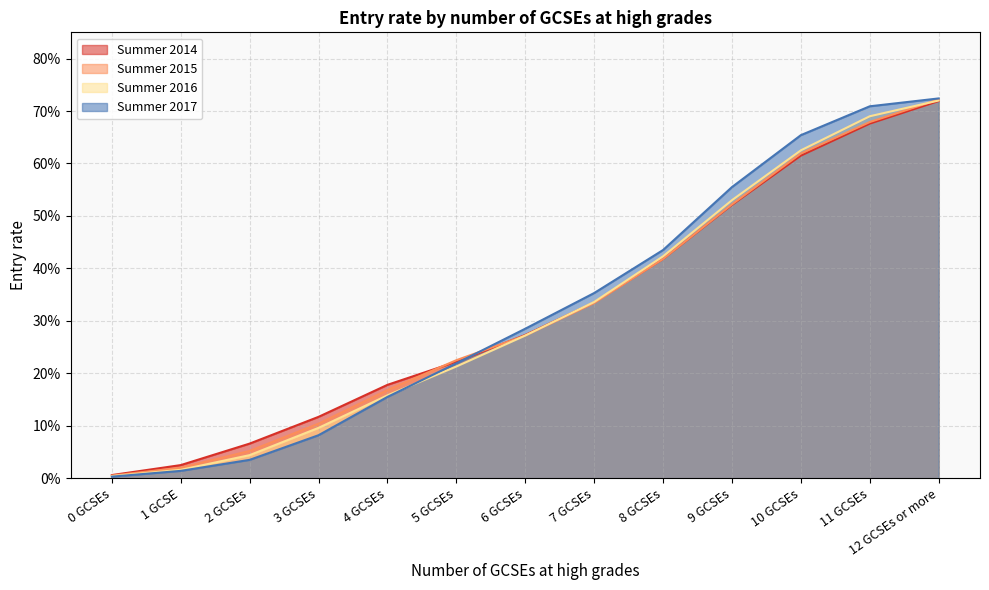

Reading right to left, extract all data points from this chart.

Summer 2014: 0.7	0.7	0.6	0.5	0.4	0.3	0.3	0.2	0.2	0.1	0.1	0.0	0.0
Summer 2015: 0.7	0.7	0.6	0.5	0.4	0.3	0.3	0.2	0.2	0.1	0.1	0.0	0.0
Summer 2016: 0.7	0.7	0.6	0.5	0.4	0.3	0.3	0.2	0.2	0.1	0.0	0.0	0.0
Summer 2017: 0.7	0.7	0.7	0.6	0.4	0.4	0.3	0.2	0.2	0.1	0.0	0.0	0.0